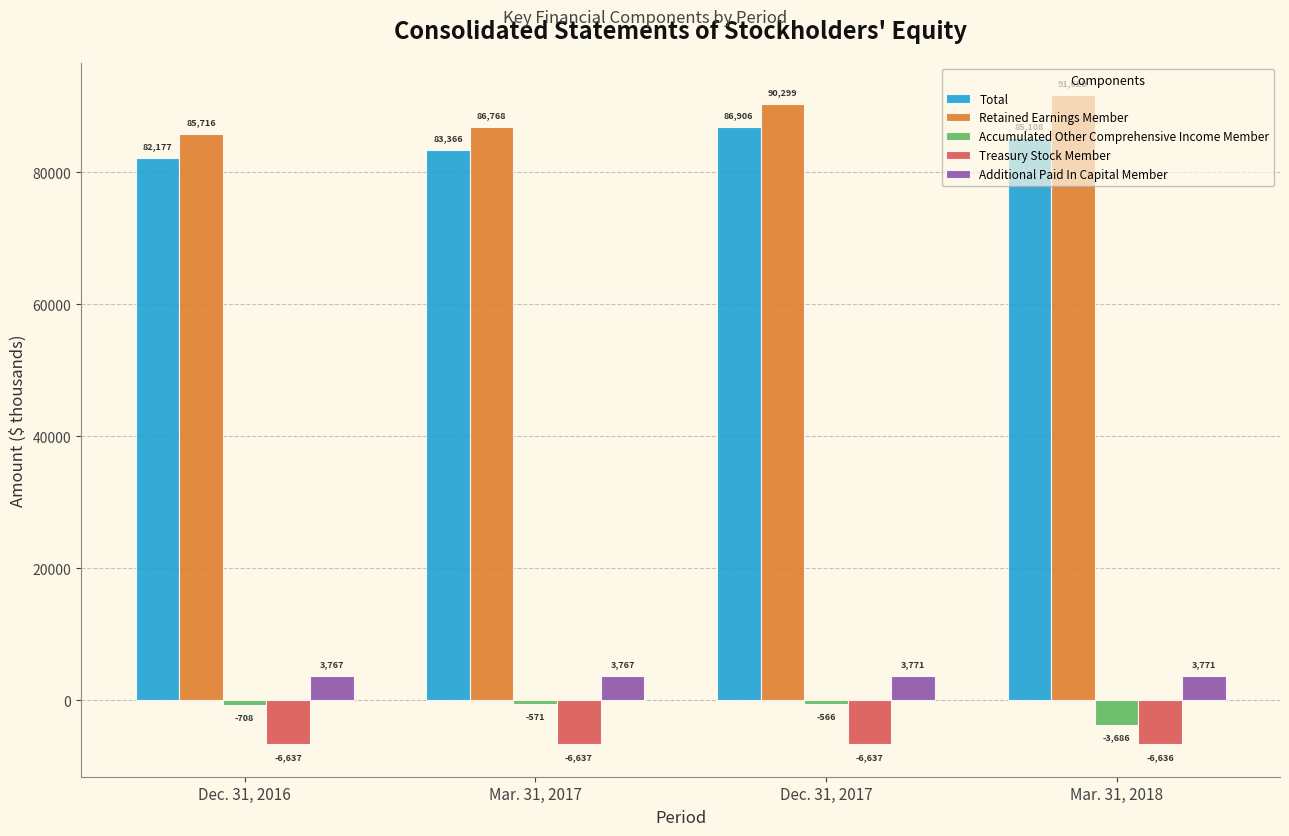

What is the average value of the Accumulated Other Comprehensive Income Member series?

-1383